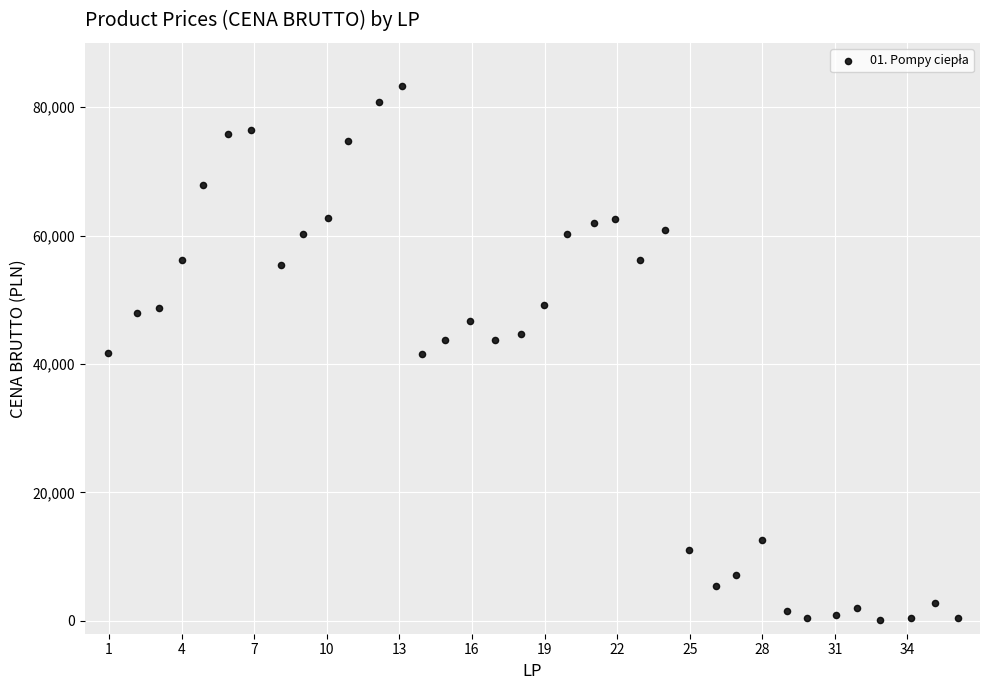

What is the range of Y values (max minus min)?

83256.2